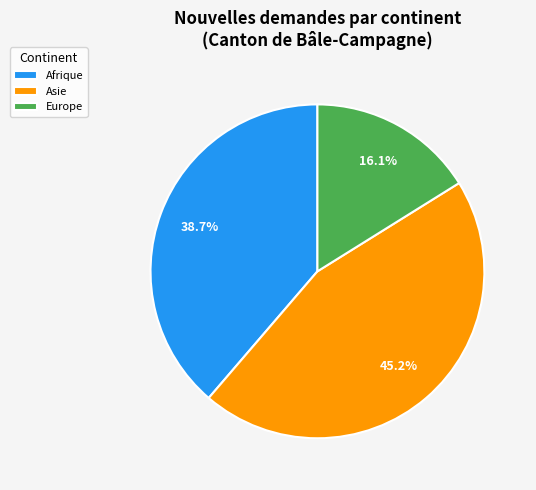

What percentage is NOT represented by Europe?

83.9%